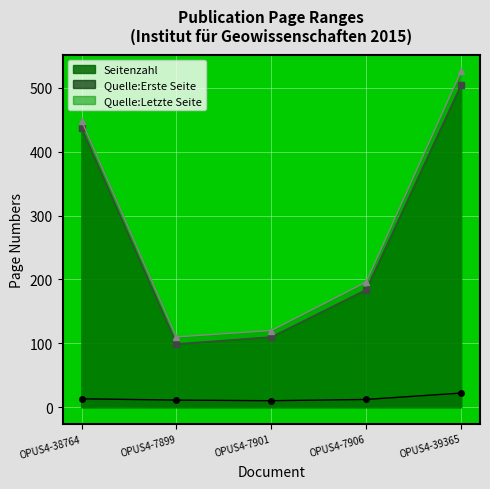

Count the number of categories in the chart.

5